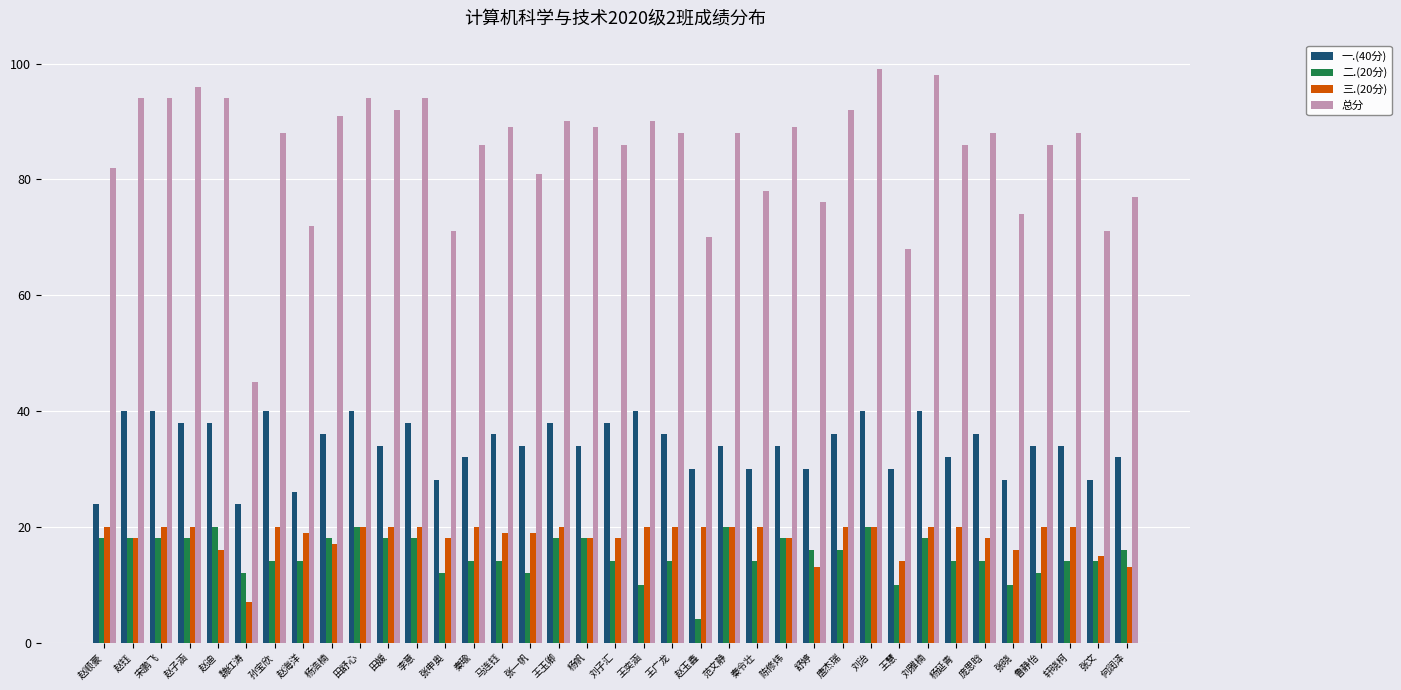

Which series has the largest total across all categories?

总分